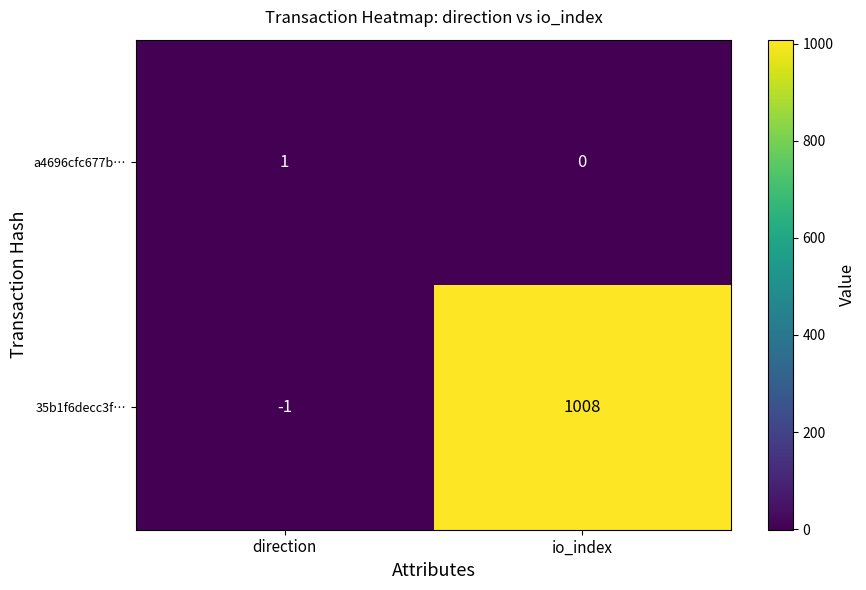

At which category does the chart reach its peak across all series?

io_index